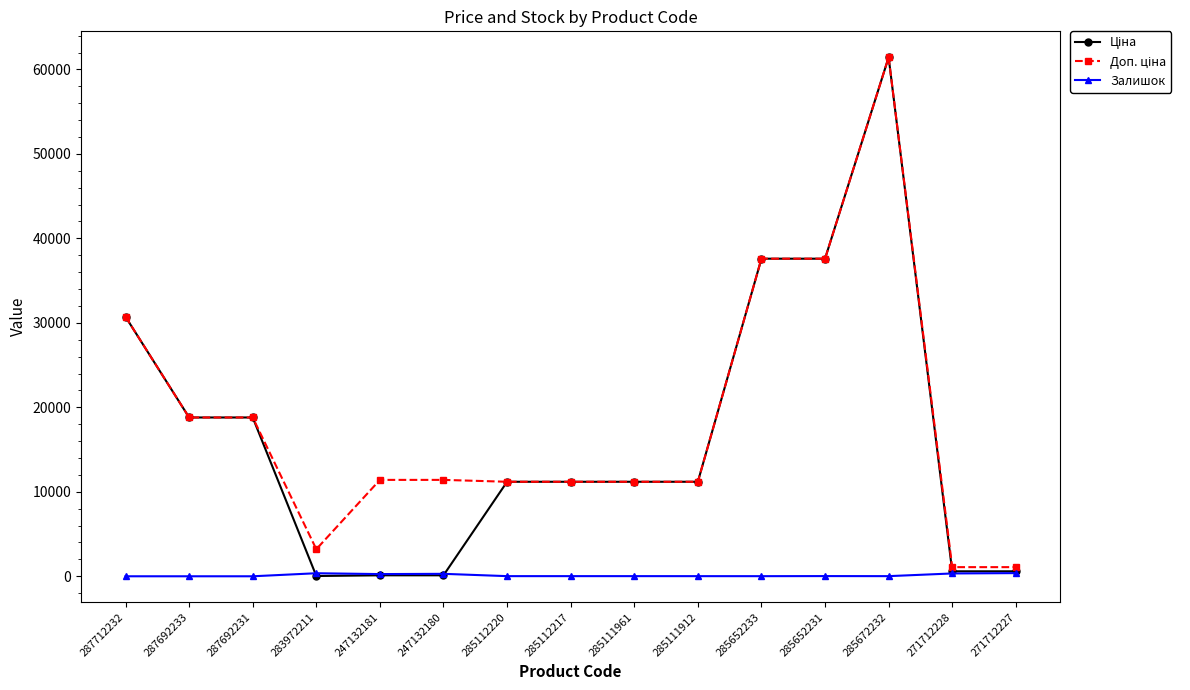

At how many categories does at least one series exceed 20001?

4